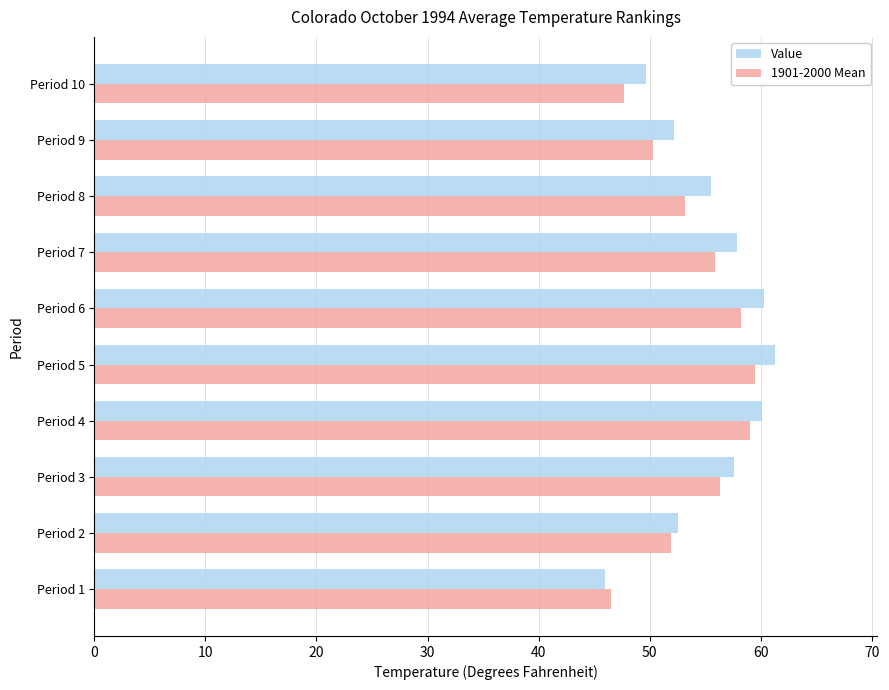

Is it true that 1901-2000 Mean equals 81.1 at Period 7?

False